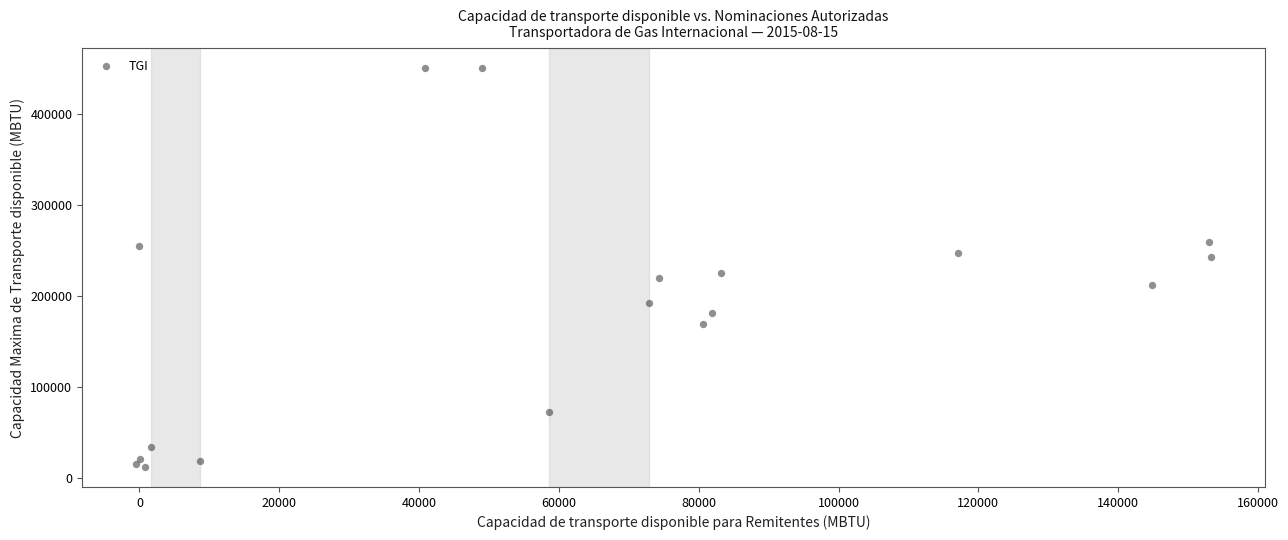

What Y value in the scatter plot is closest to 231341?

225542.5